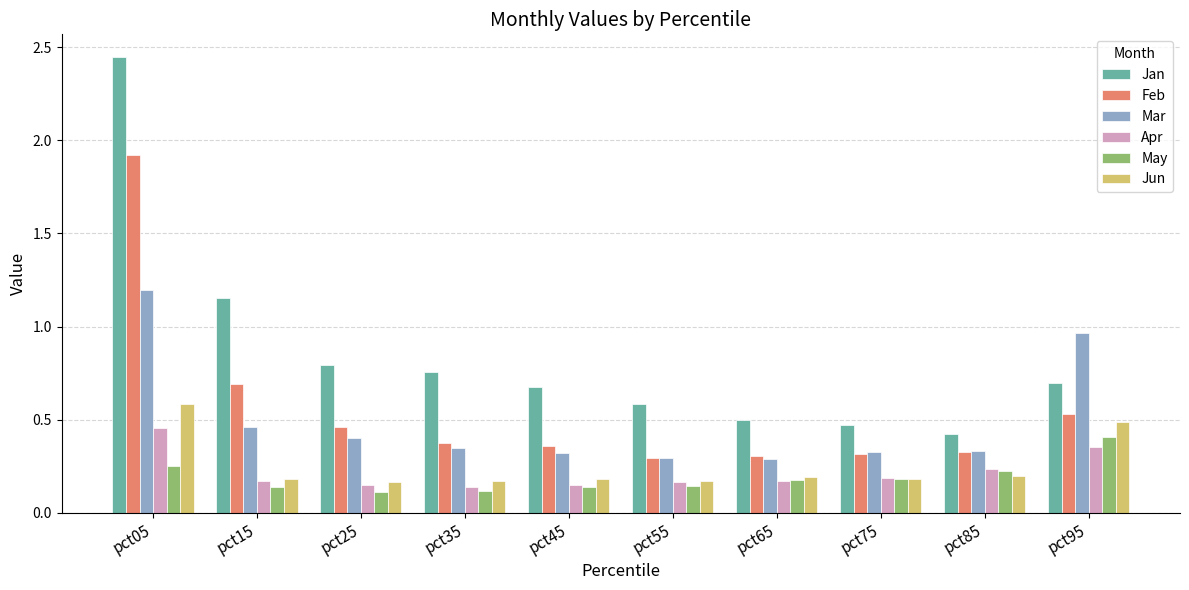

List the series in order of their peak value, highest first.

Jan, Feb, Mar, Jun, Apr, May